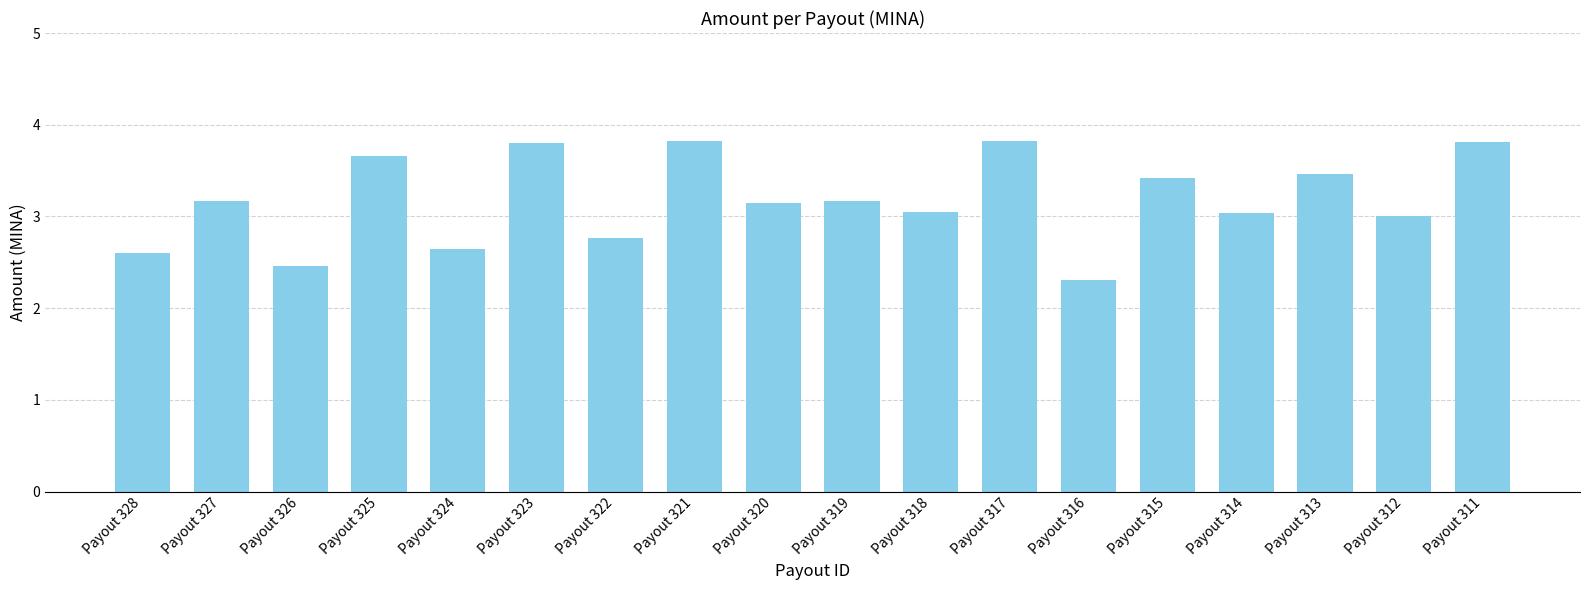

What is the maximum value shown in the chart?

3.8